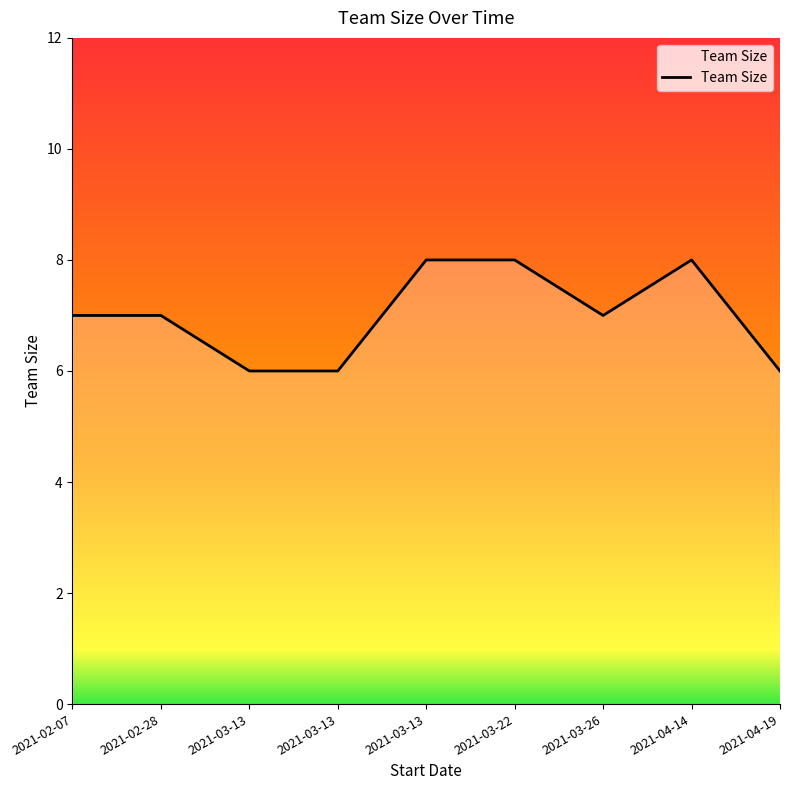

Reading right to left, transcribe all the data shown in this chart.

2021-04-19=6	2021-04-14=8	2021-03-26=7	2021-03-22=8	2021-03-13=8	2021-03-13=6	2021-03-13=6	2021-02-28=7	2021-02-07=7